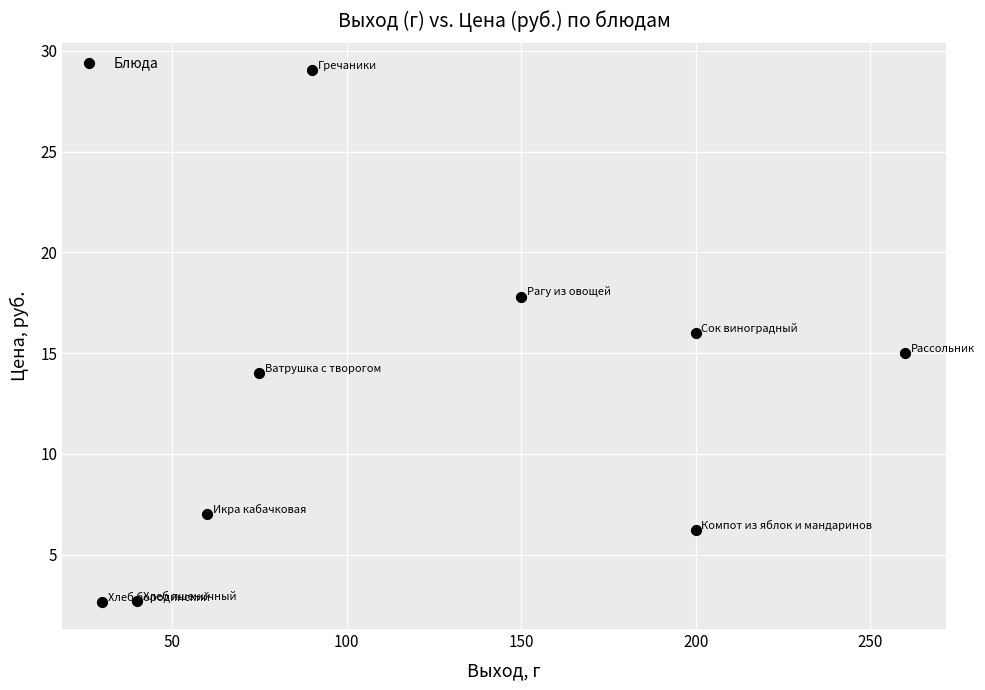

What is the range of Y values (max minus min)?

26.4